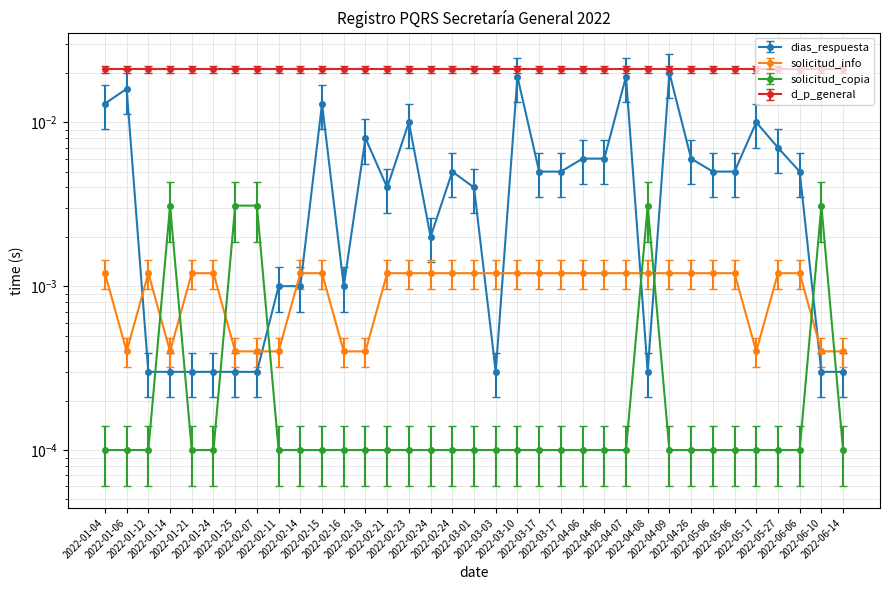

Is it true that Dias_Respuesta equals 0.0 at 2022-01-25?

False